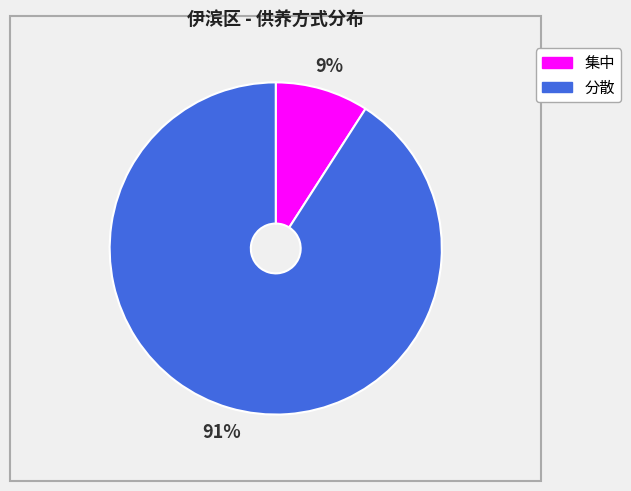

True or false: 分散 accounts for 78% of the total.

False